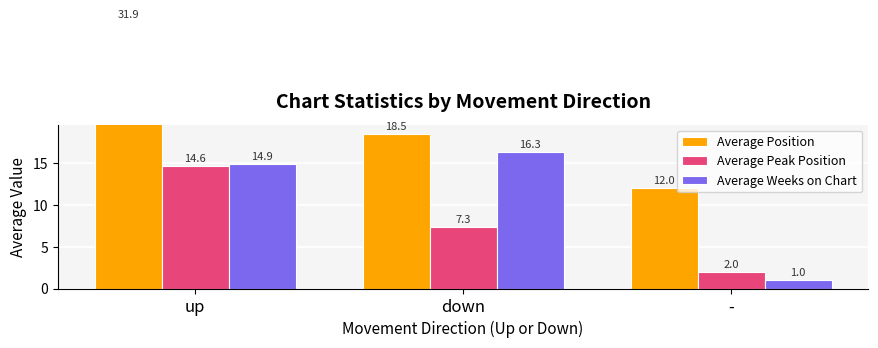

Which series has the largest range (max minus min)?

Average Position